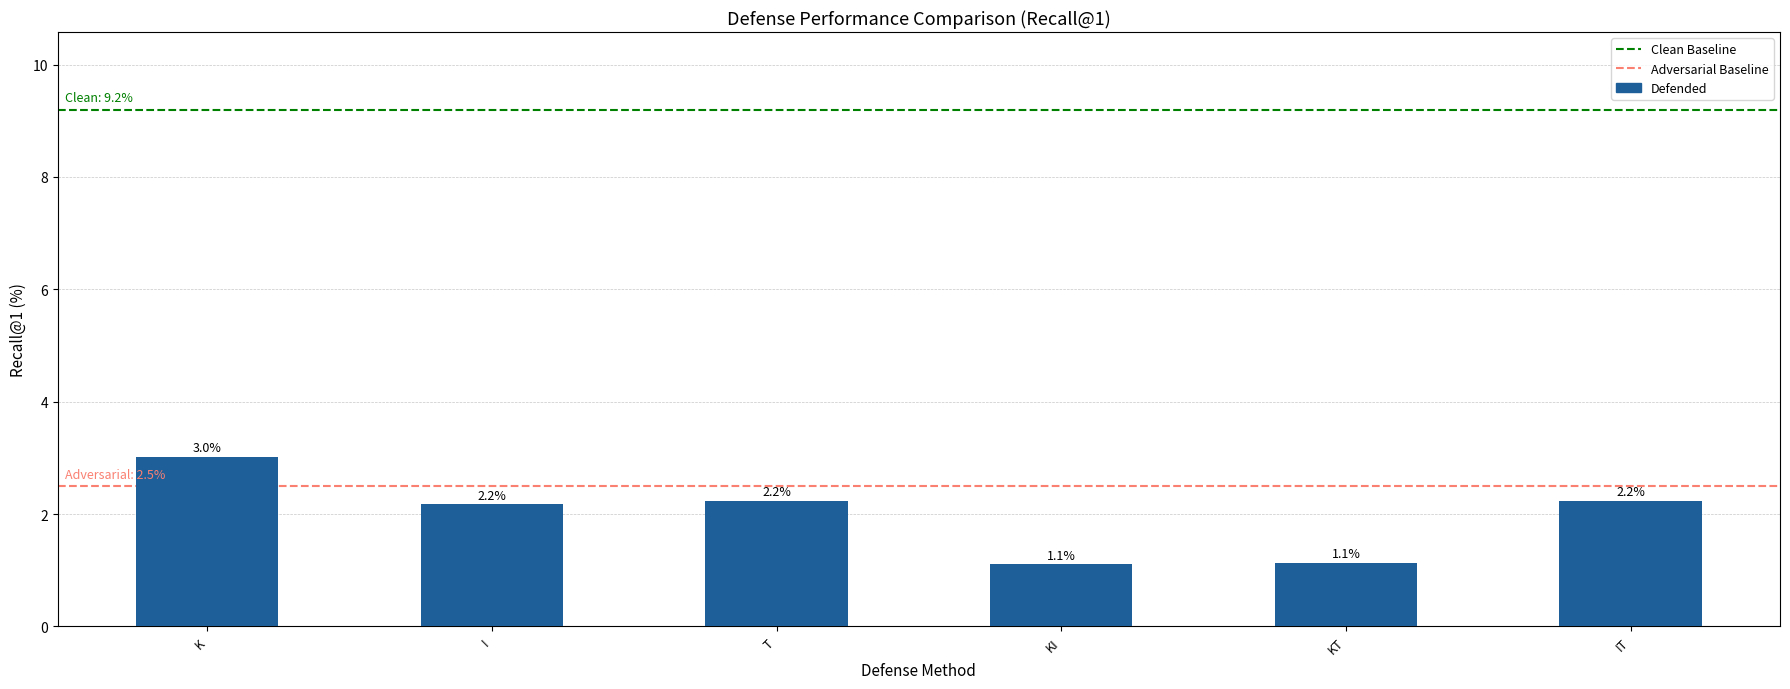

What is the maximum value shown in the chart?

3.0